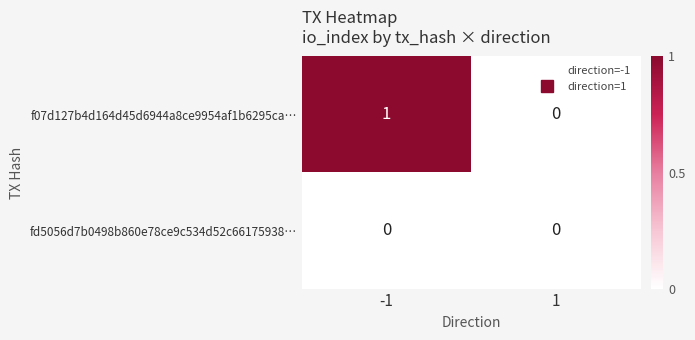

Reading left to right, transcribe all the data shown in this chart.

f07d127b4d164d45d6944a8ce9954af1b6295ca…: -1=1	1=0
fd5056d7b0498b860e78ce9c534d52c66175938…: -1=0	1=0